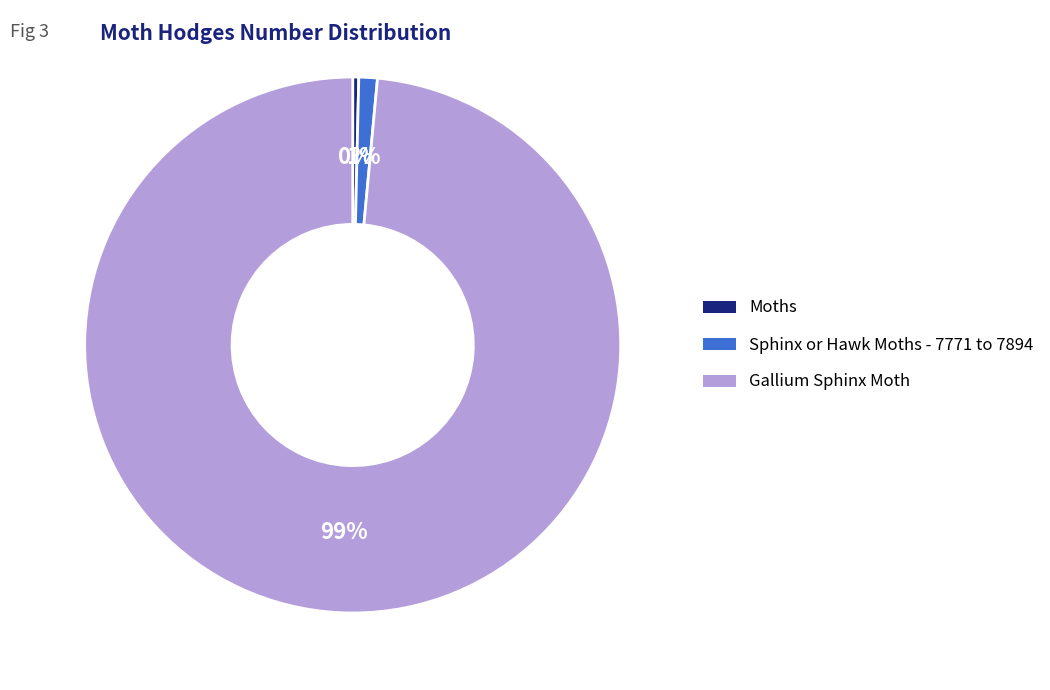

Combined, do Sphinx or Hawk Moths - 7771 to 7894 and Gallium Sphinx Moth account for over 50%?

Yes